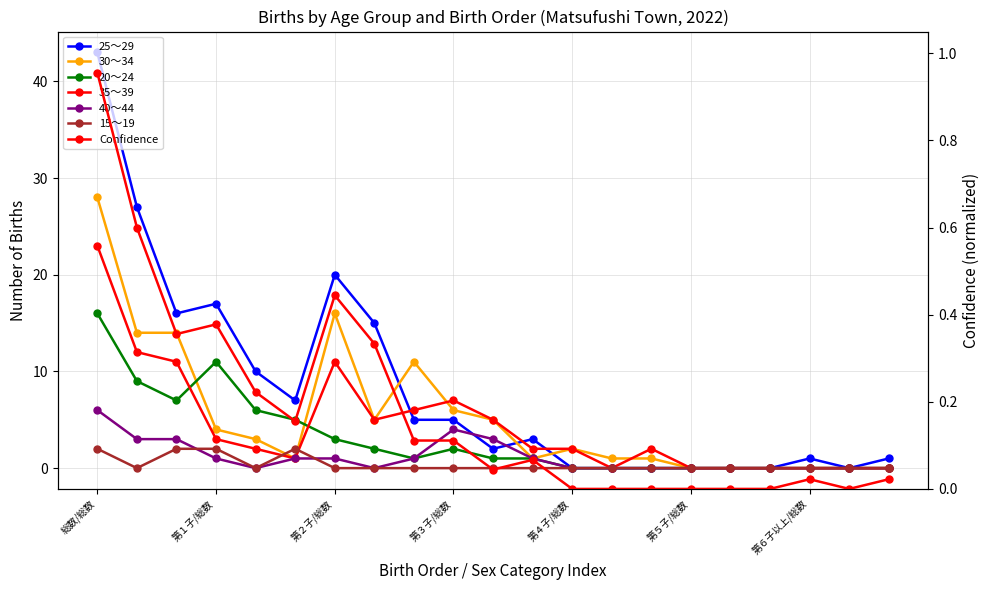

List the series in order of their peak value, lowest first.

15～19, 40～44, 20～24, 35～39, 30～34, 25～29